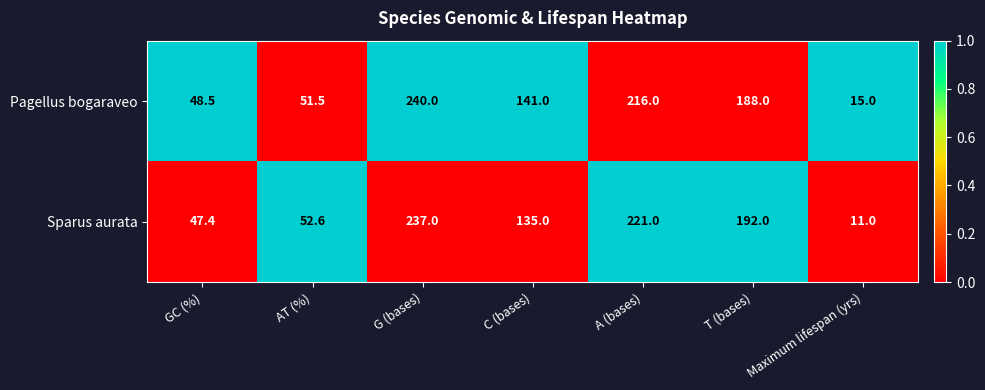

Which series changed the most between AT (%) and T (bases)?

Sparus aurata